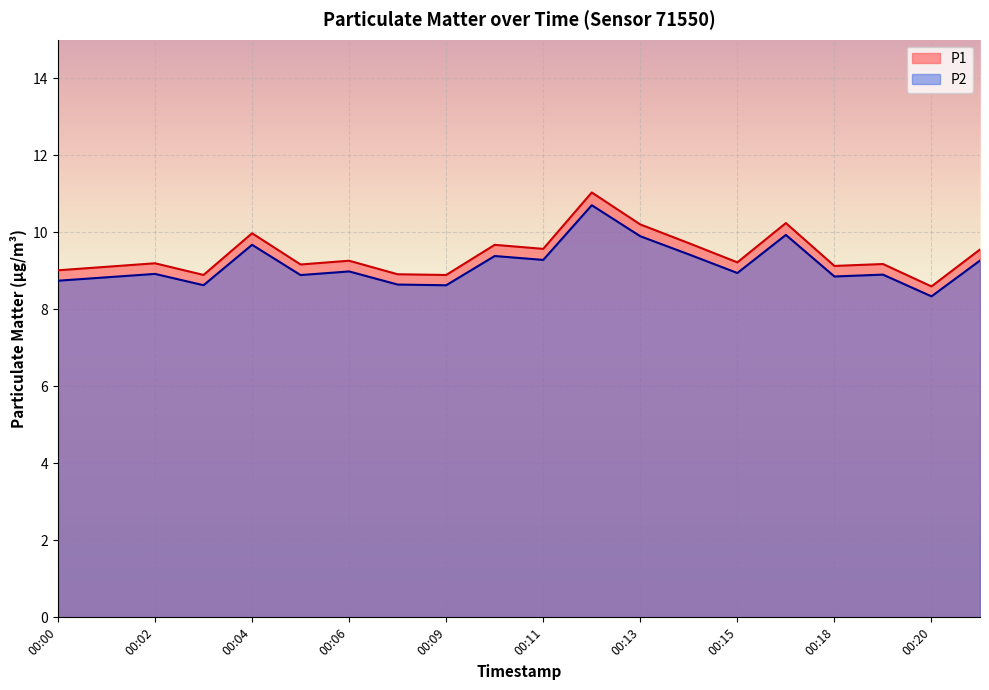

What is the value of the P1 point at the 19th from the left?

8.6